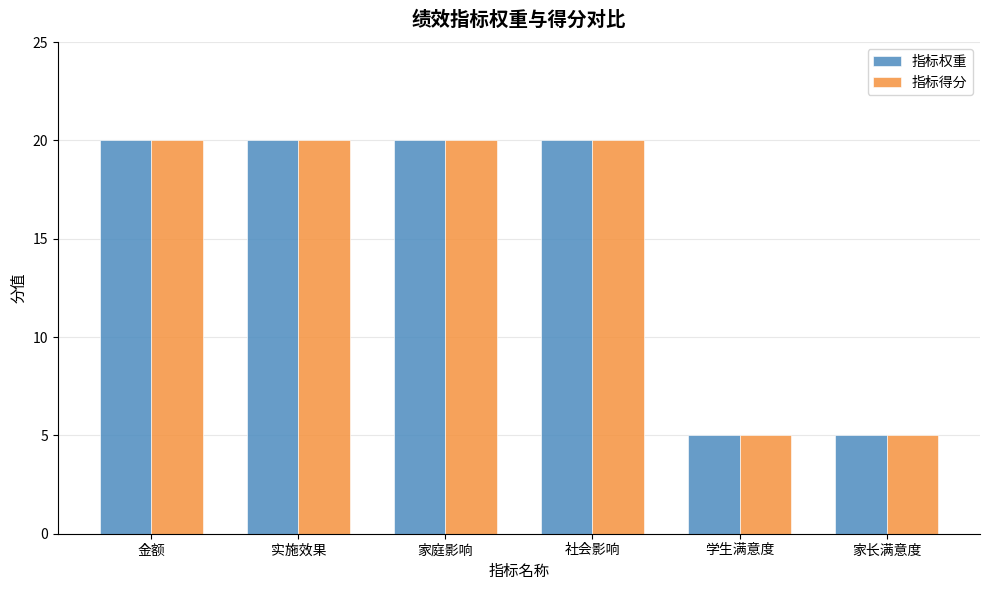

What is the difference between the 指标权重 values at 实施效果 and 学生满意度?

15